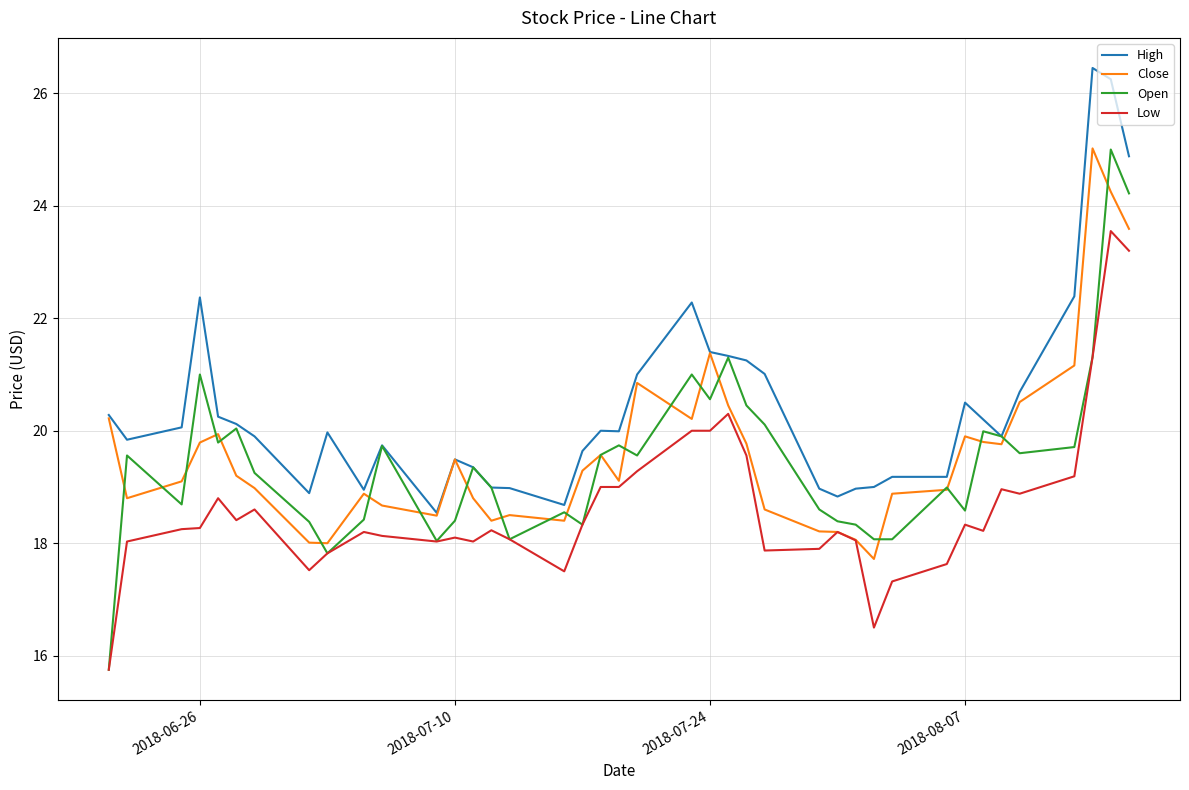

How many categories are shown in the chart?

40